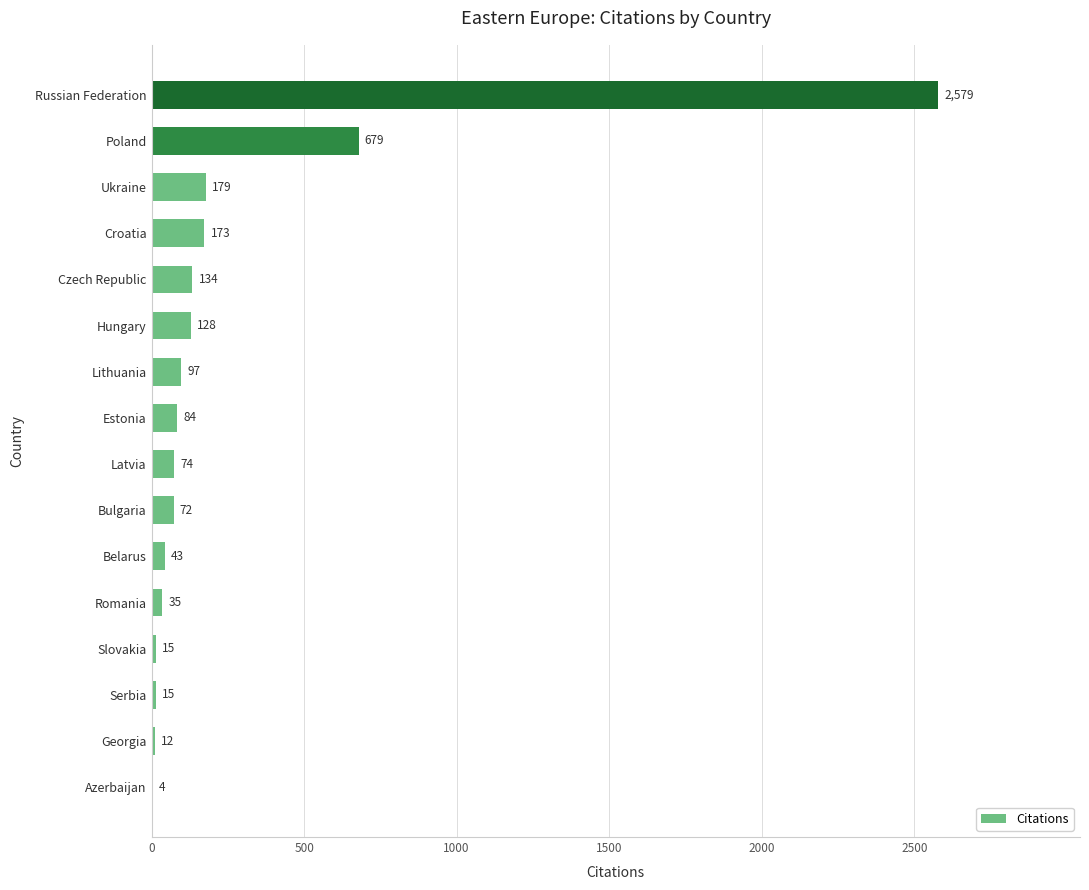

What is the greatest value displayed?

2579